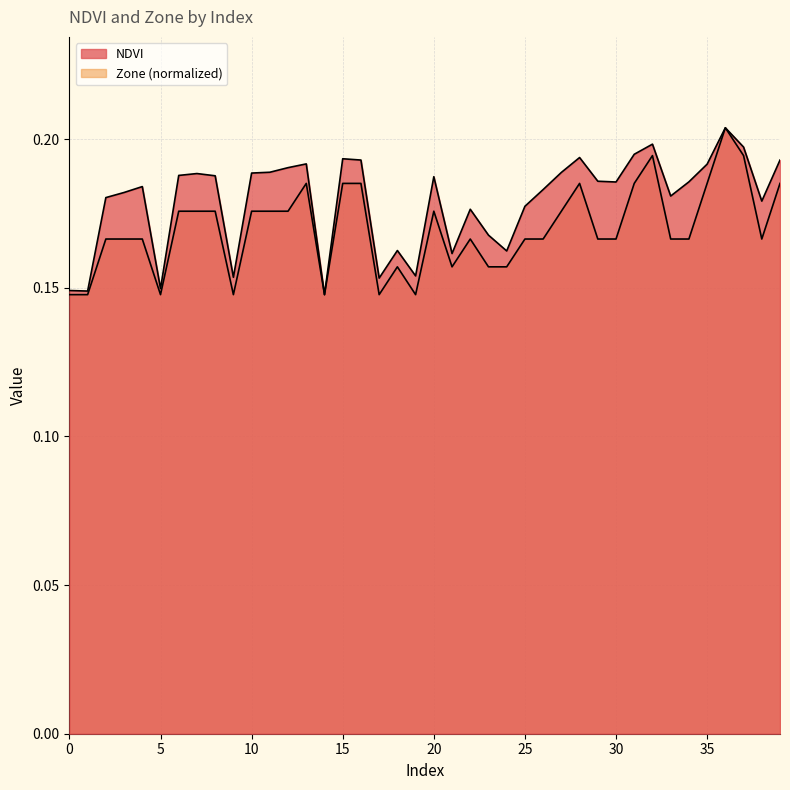

What is the label of the 20th point from the right?

20